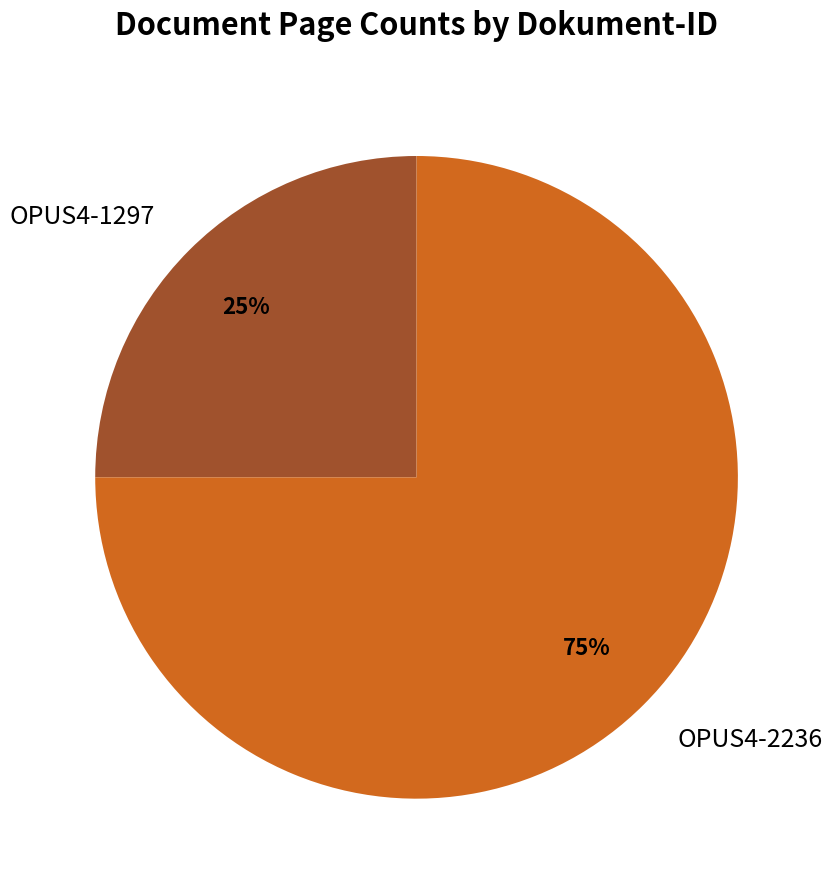

Is it true that OPUS4-1297 is 25% of the pie?

True